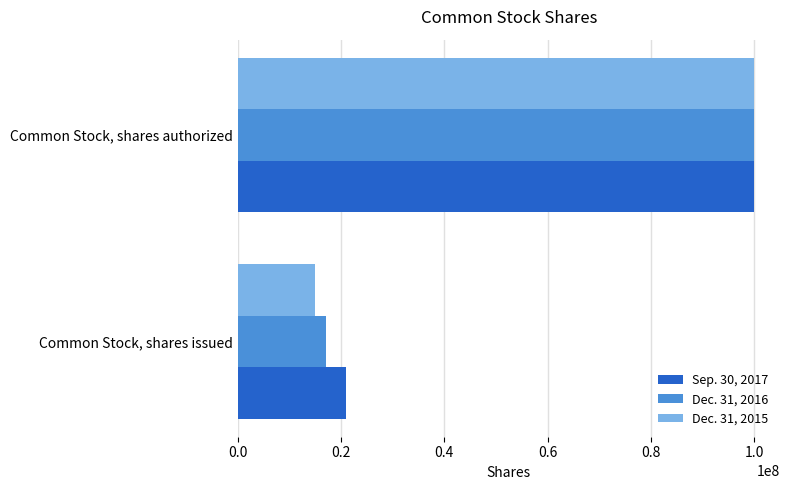

Which series has the widest spread of values?

Dec. 31, 2015